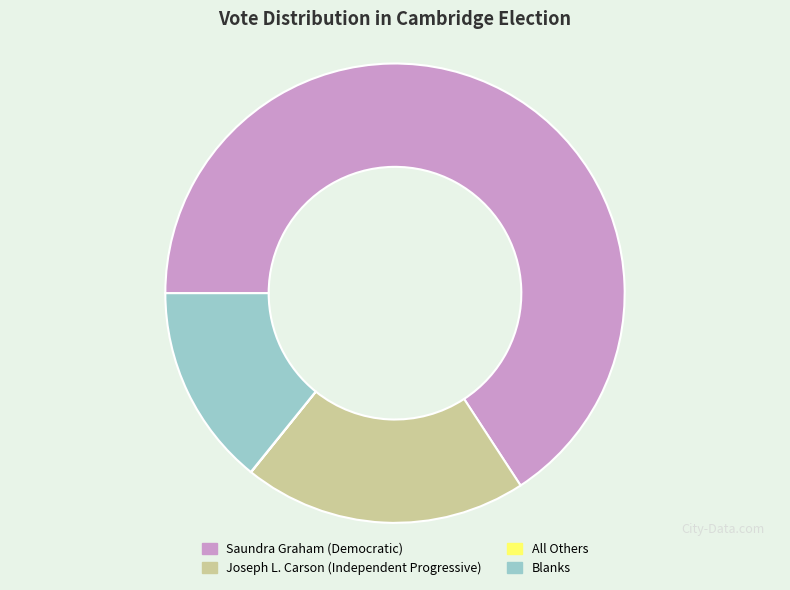

The Joseph L. Carson (Independent Progressive) slice represents 20% of the pie. True or false?

True